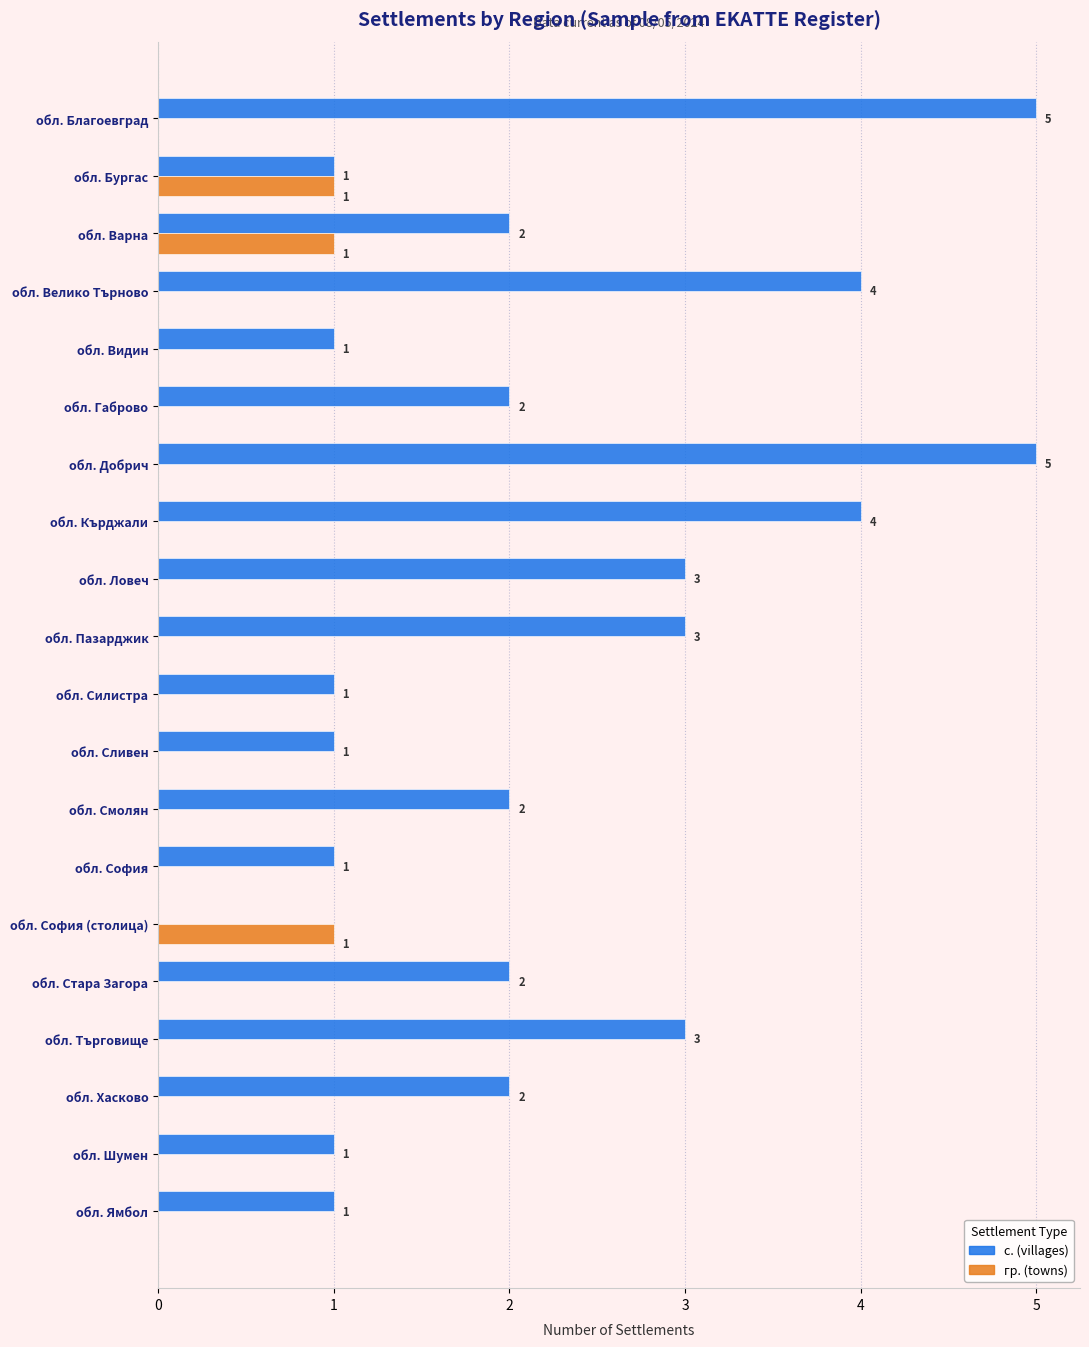

Which series has the largest range (max minus min)?

с. (villages)